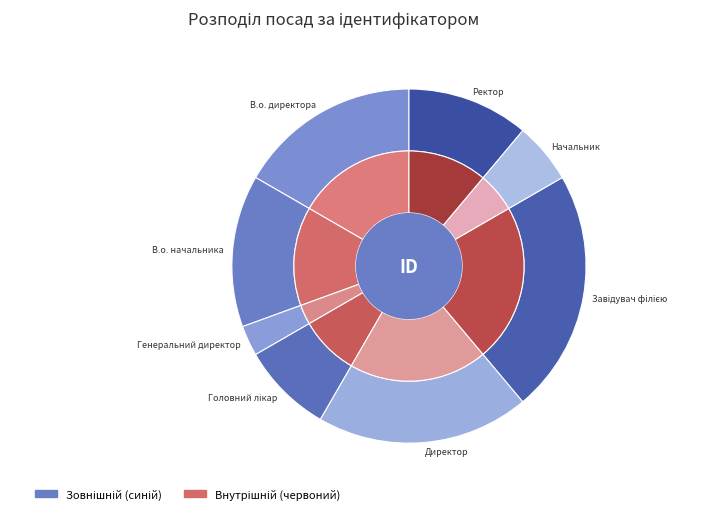

To the nearest percent, what portion does Ректор represent?

11%